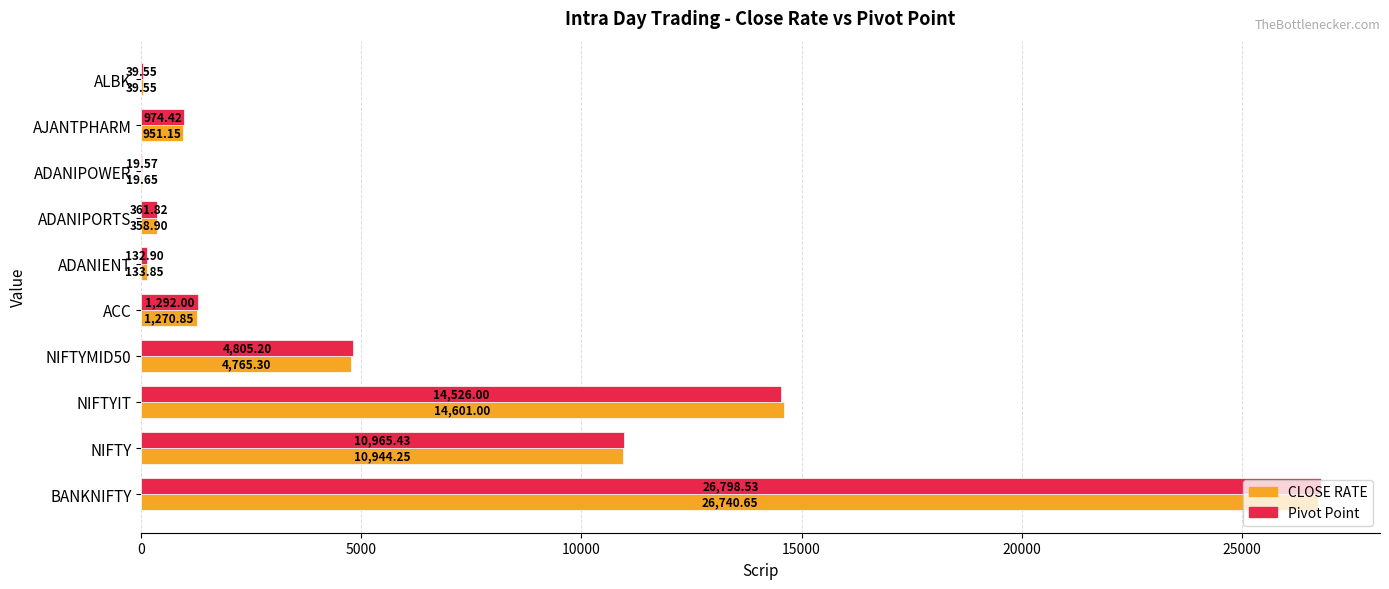

Which series changed the most between BANKNIFTY and NIFTY?

Pivot Point